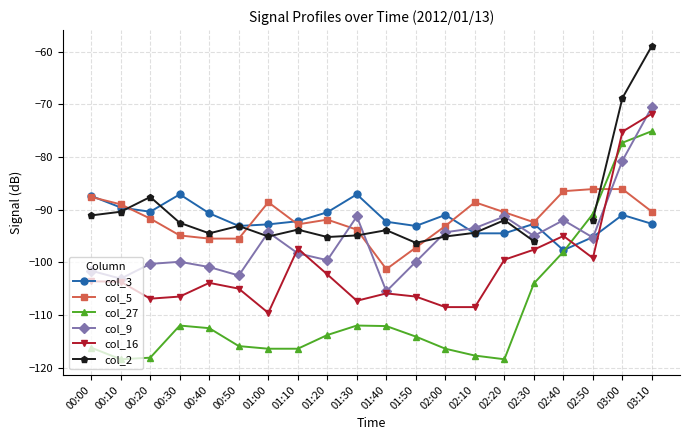

Which series changed the most between 01:20 and 01:30?

col_9